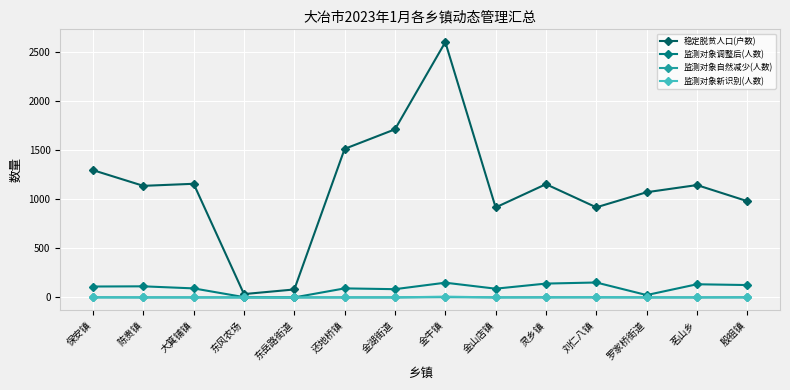

What is the sum of the 稳定脱贫人口(户数) values at 金湖街道 and 刘仁八镇?

2631